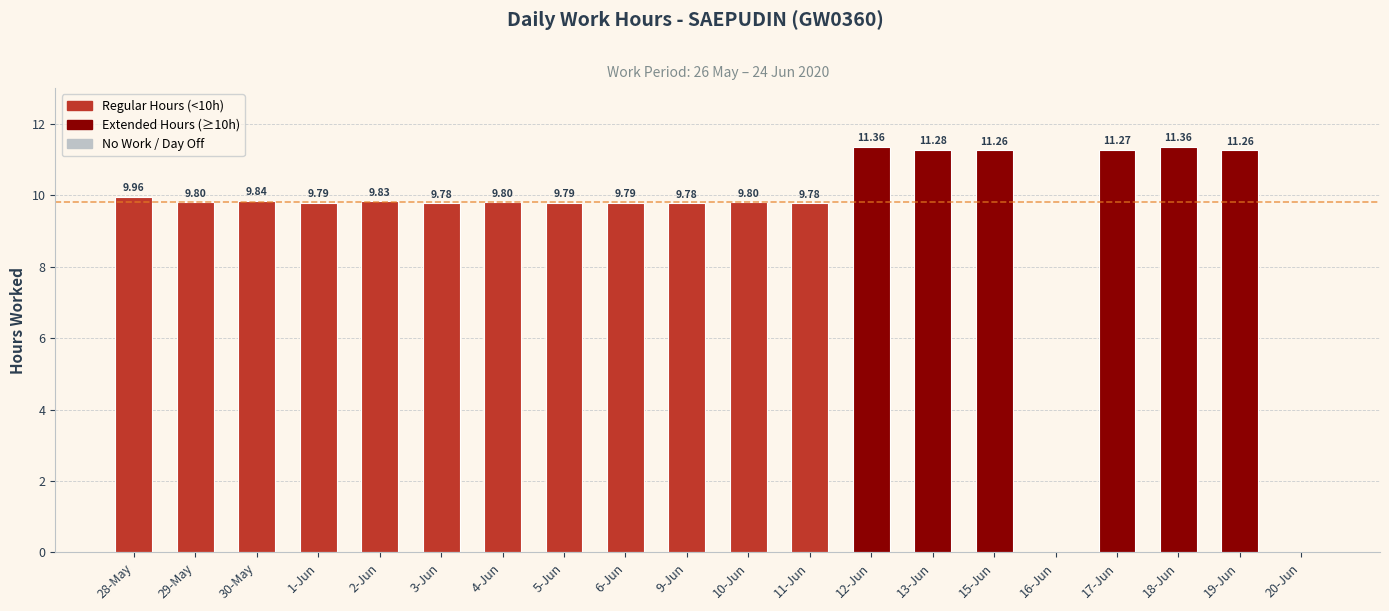

What is the maximum value shown in the chart?

11.4